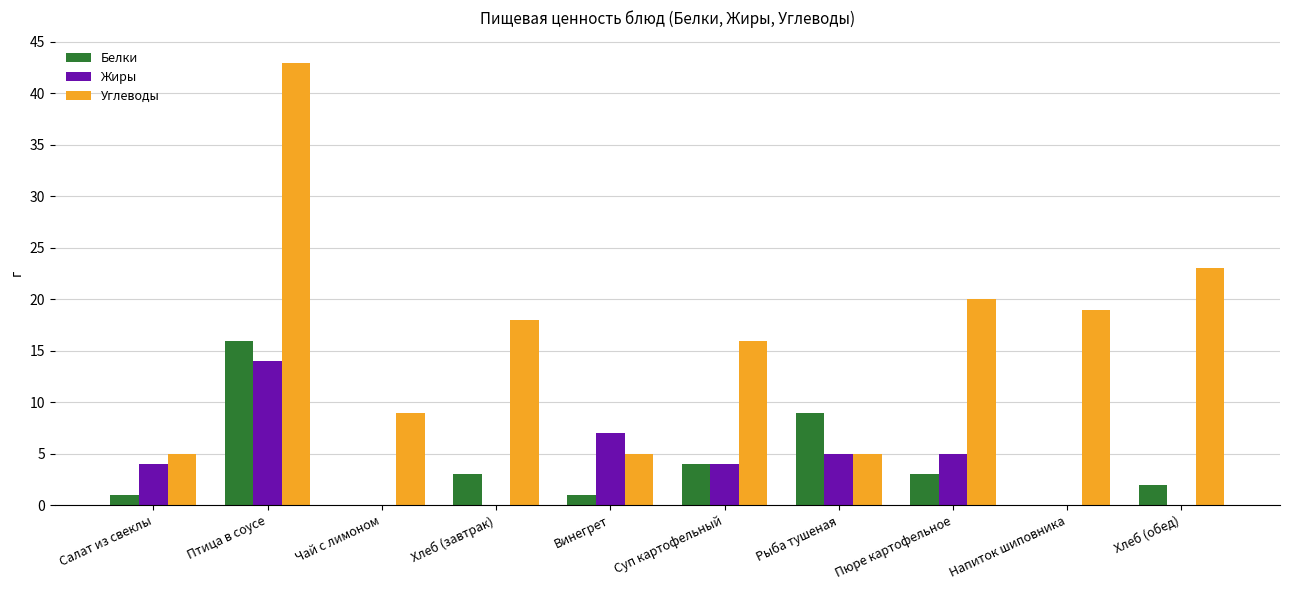

What is the approximate value of Белки at Птица в соусе?

16